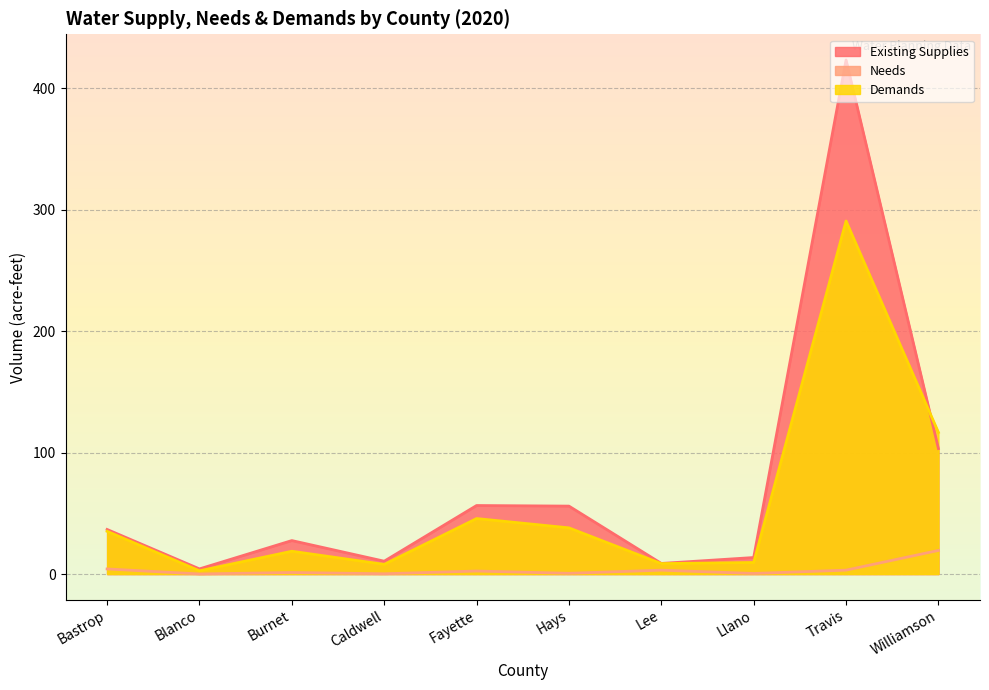

Rank the series by their average value, from highest to lowest.

Existing Supplies, Demands, Needs